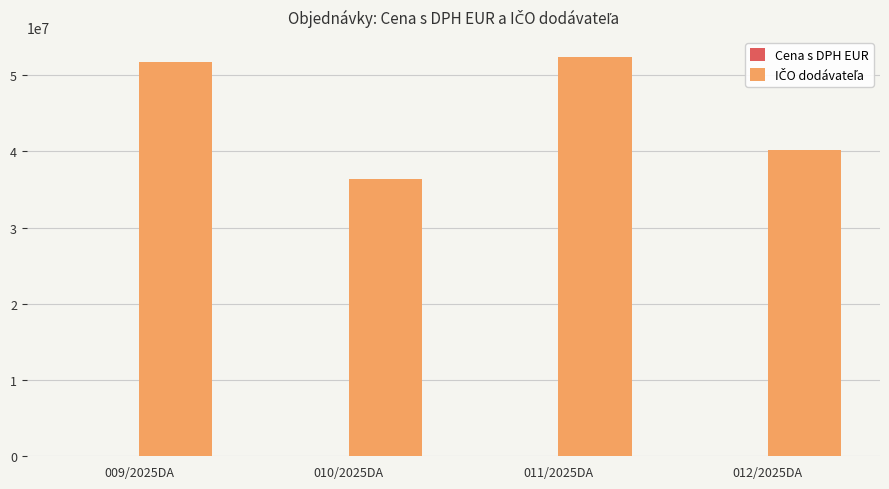

What is the greatest value displayed?

52410358.0